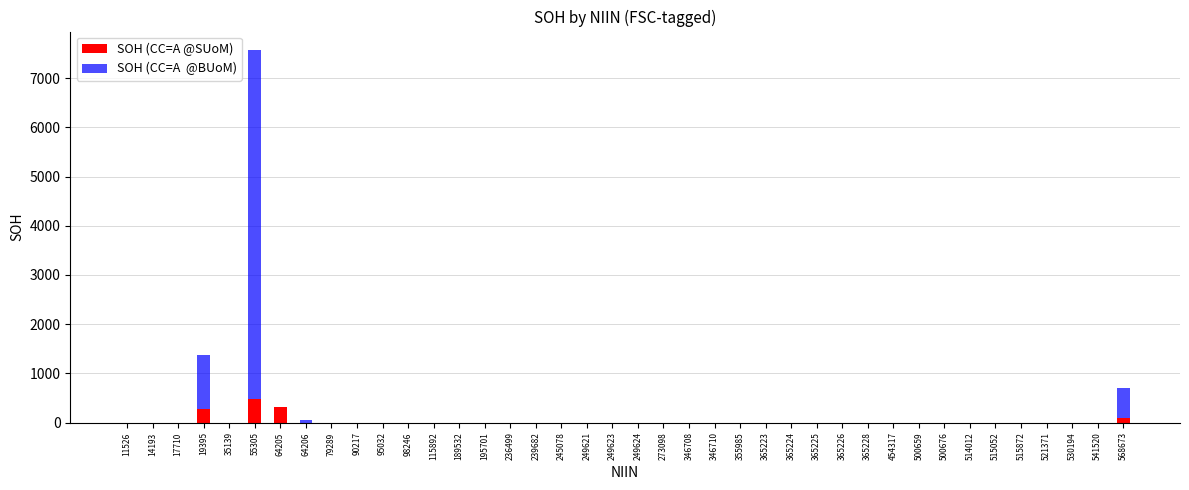

At how many categories does at least one series exceed 3321?

1